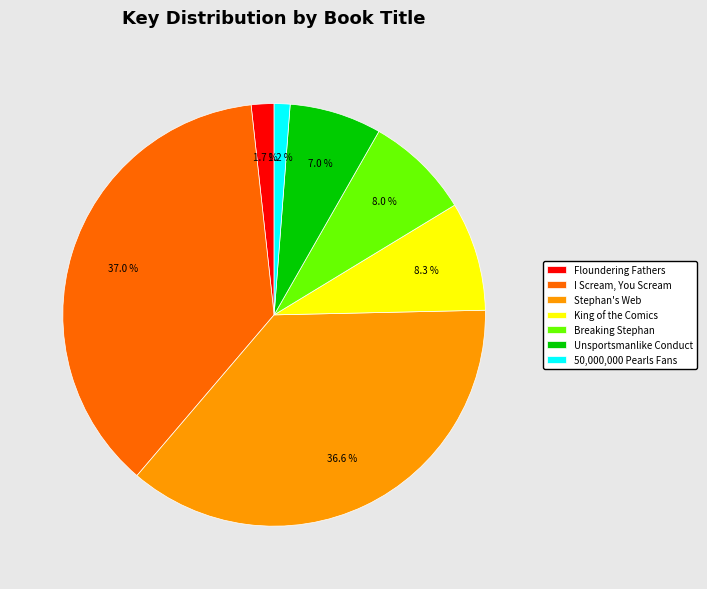

To the nearest percent, what percentage of the pie is I Scream, You Scream?

37%